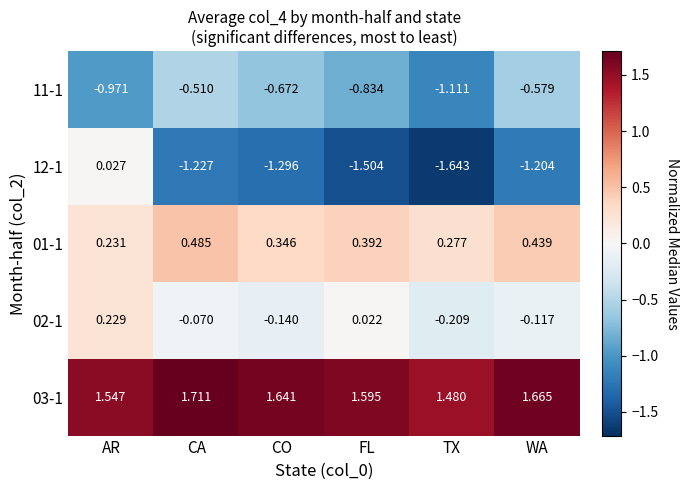

Where is 01-1 nearest to the value 0?

AR